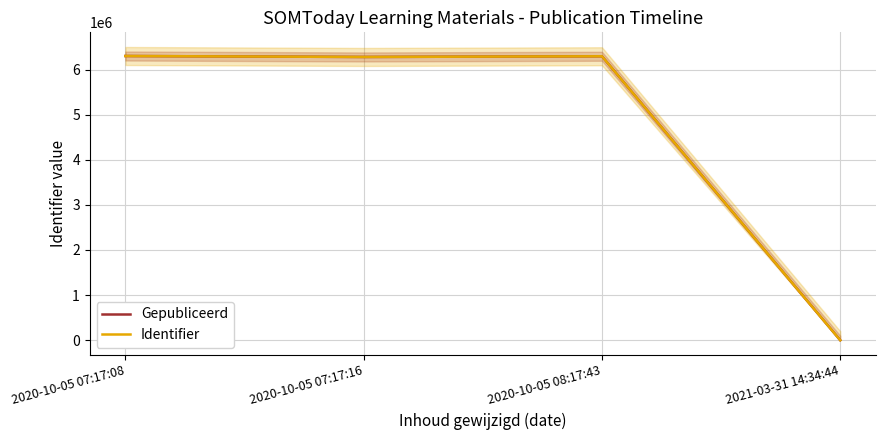

What position from the left is 2020-10-05 08:17:43?

3